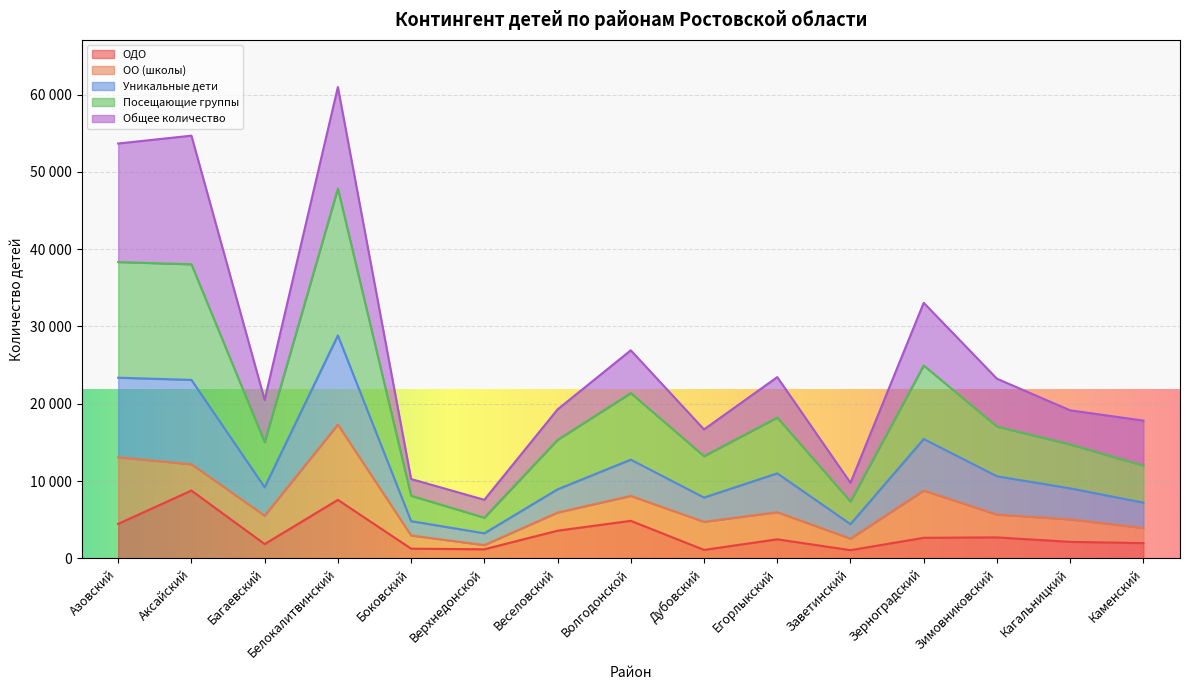

What are all the series names shown in the legend?

ОДО, ОО (школы), Уникальные дети, Посещающие группы, Общее количество